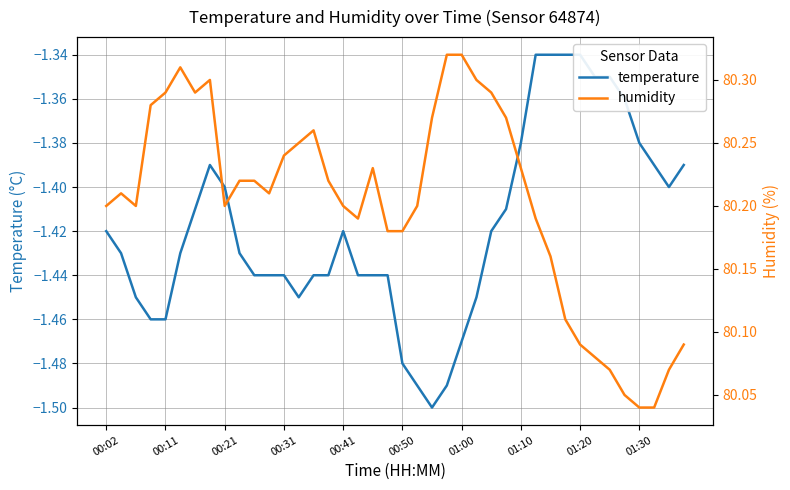

Count the humidity values in the range 80 to 81.

40